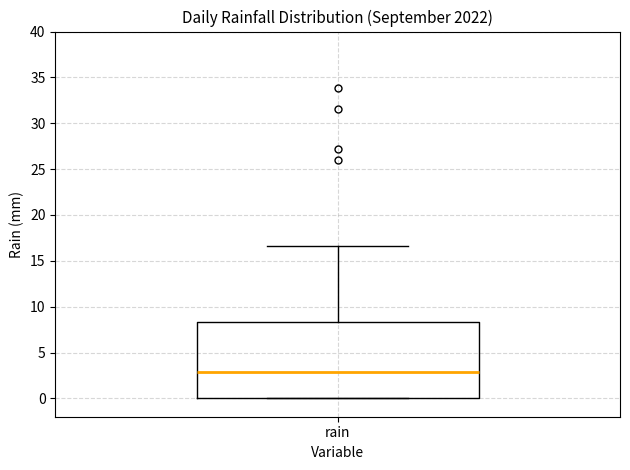

Read this box plot against the y-axis: the position of the median line, the range covered by the box, and the ends of both whiskers. The values are not printed on the chart, so give them approximately, as read against the axis.

median 3.0, box 0.0 to 8.5, whiskers 0.0 to 16.5